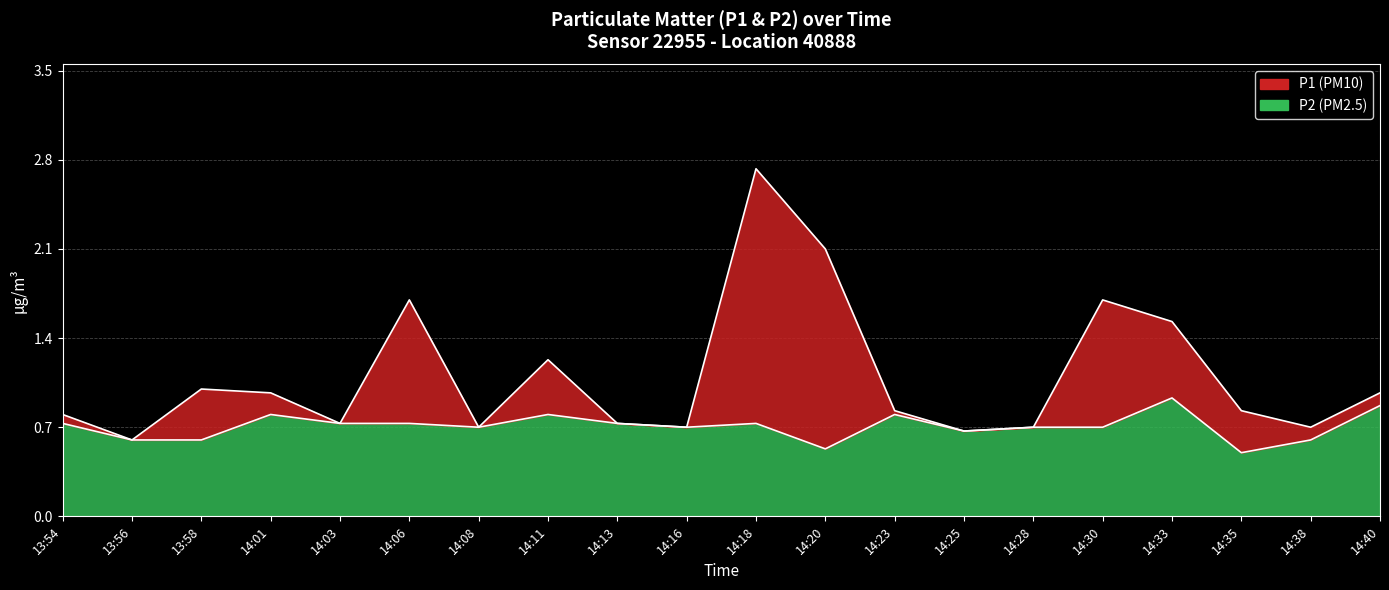

List the series in order of their overall mean, highest first.

P1, P2